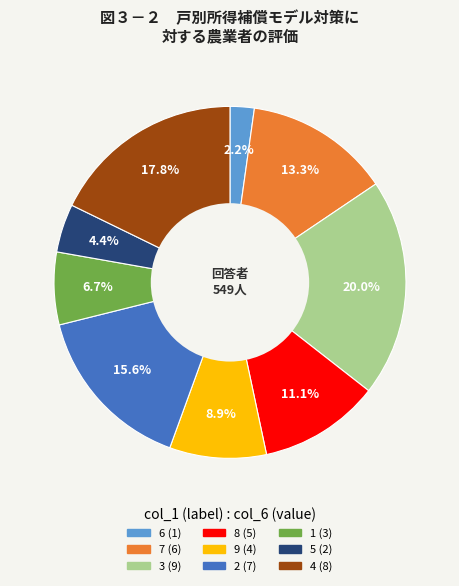

Is 1 the majority of the pie?

No